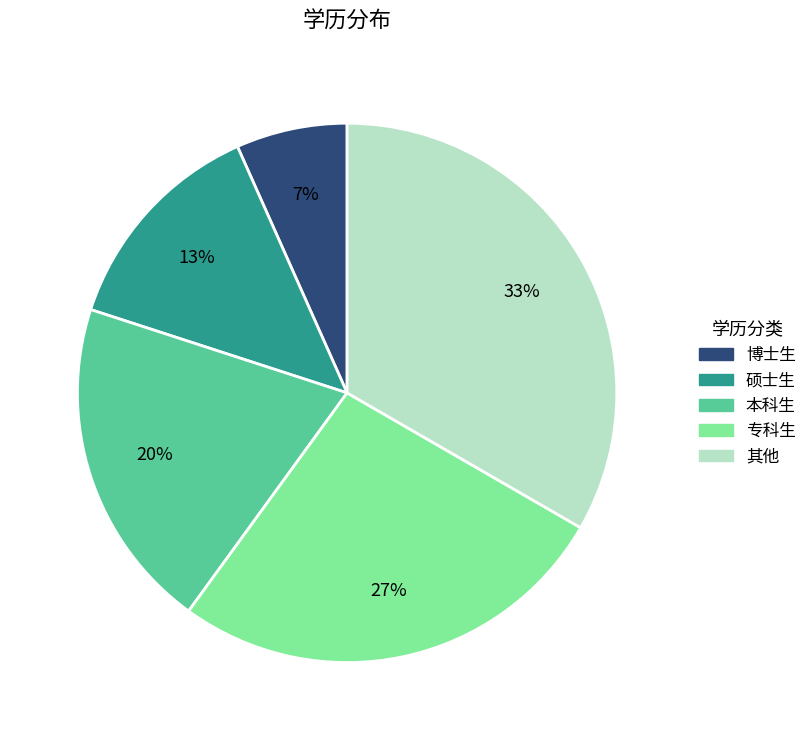

Which slice is the largest?

其他